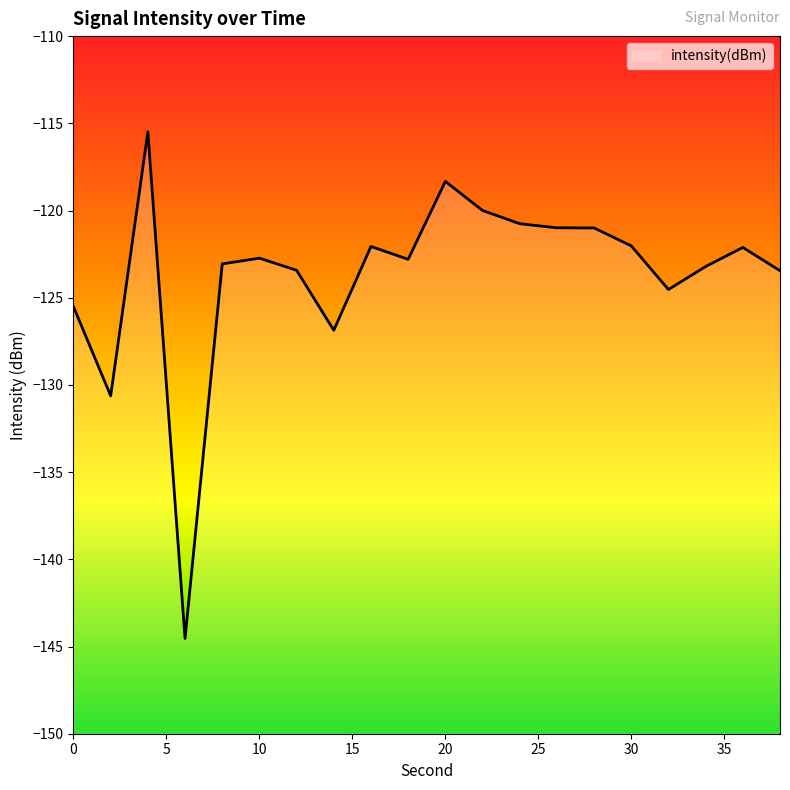

What is the value of the 6th point from the left?

-122.7